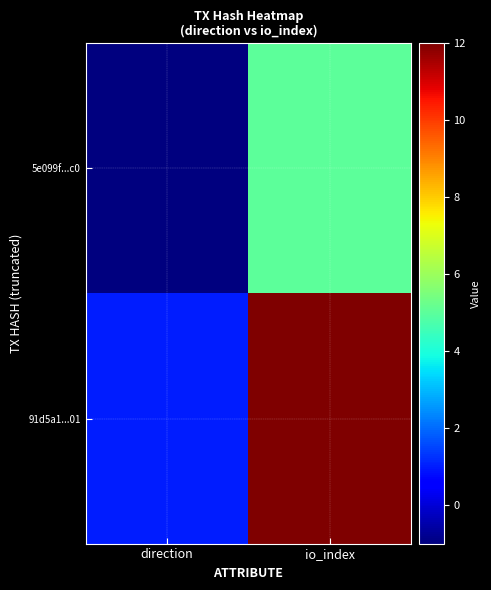

Reading right to left, transcribe all the data shown in this chart.

5e099f...c0: io_index=5	direction=-1
91d5a1...01: io_index=12	direction=1